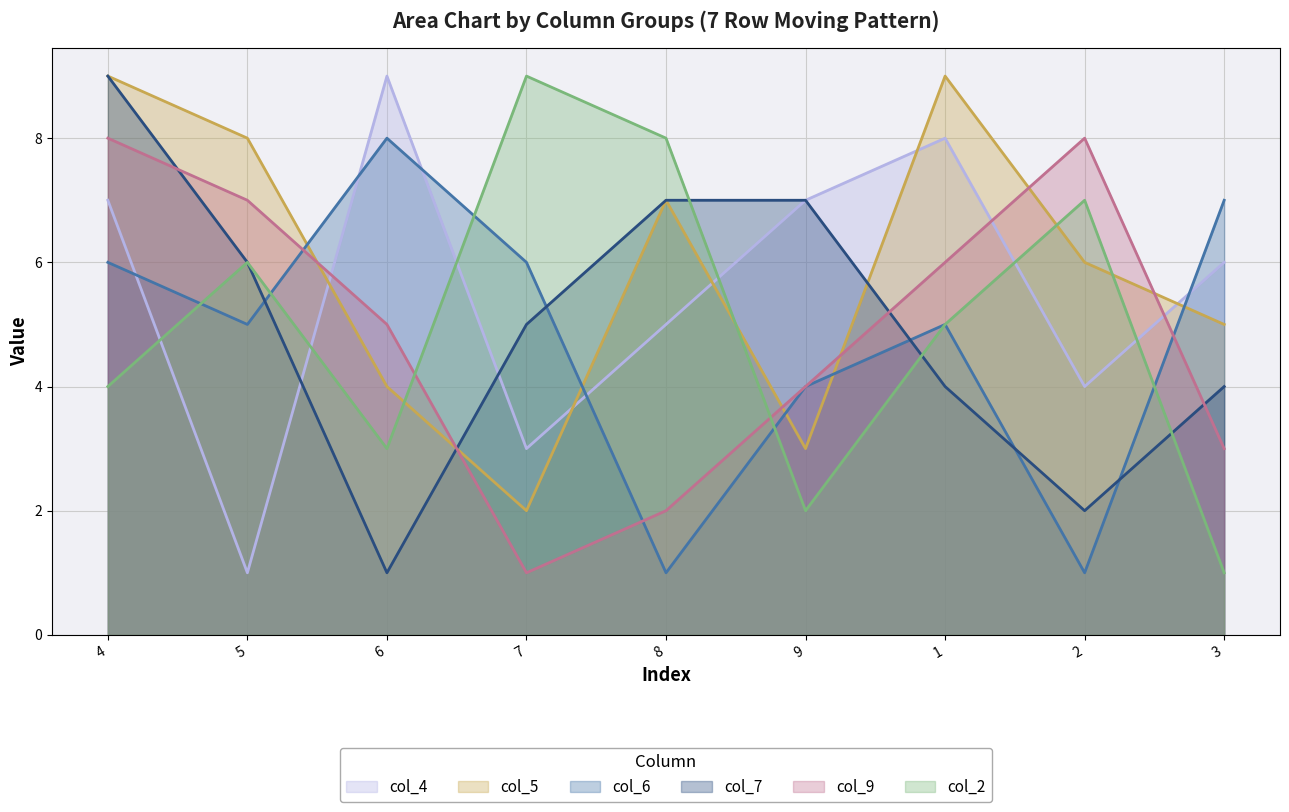

What are all the series names shown in the legend?

col_4, col_5, col_6, col_7, col_9, col_2